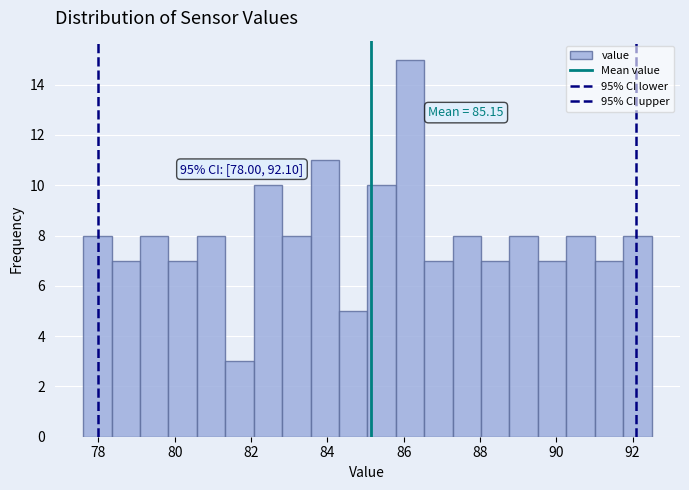

Read against the x-axis, roughly where is the centre of the tallest bar?

86.2